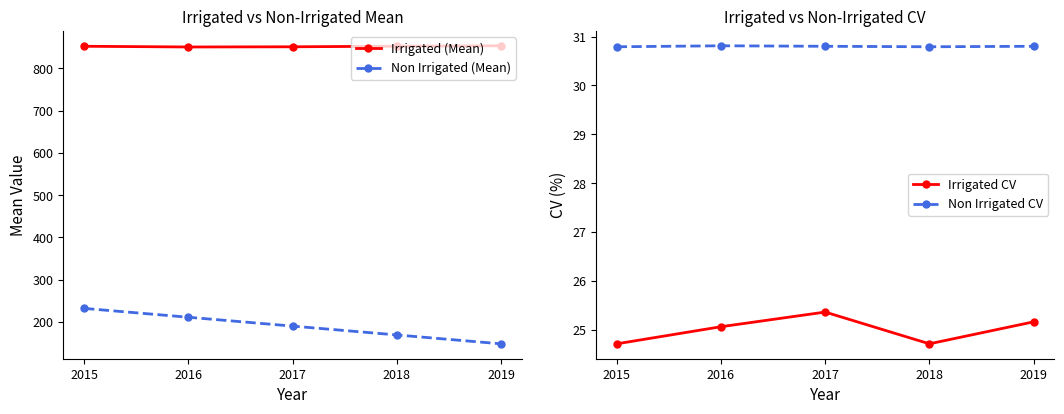

What is the average value of the Irrigated CV series?

25.0